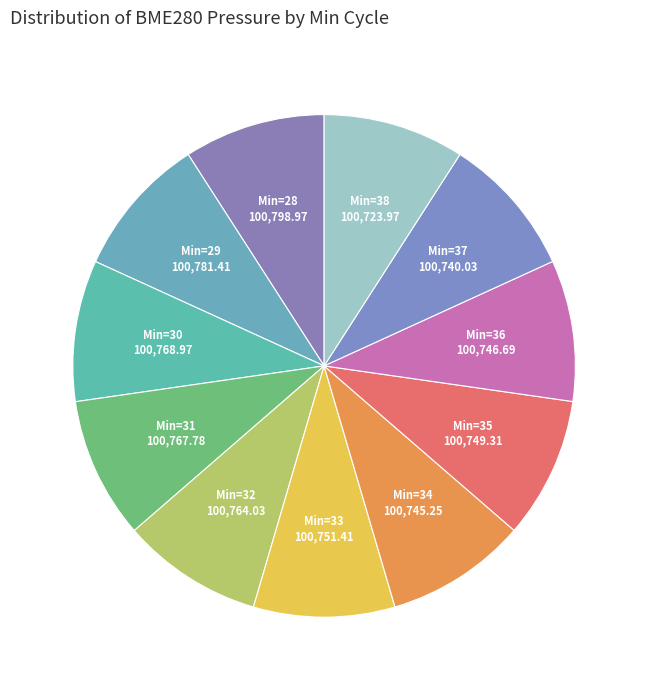

Count the number of slices in the pie.

11